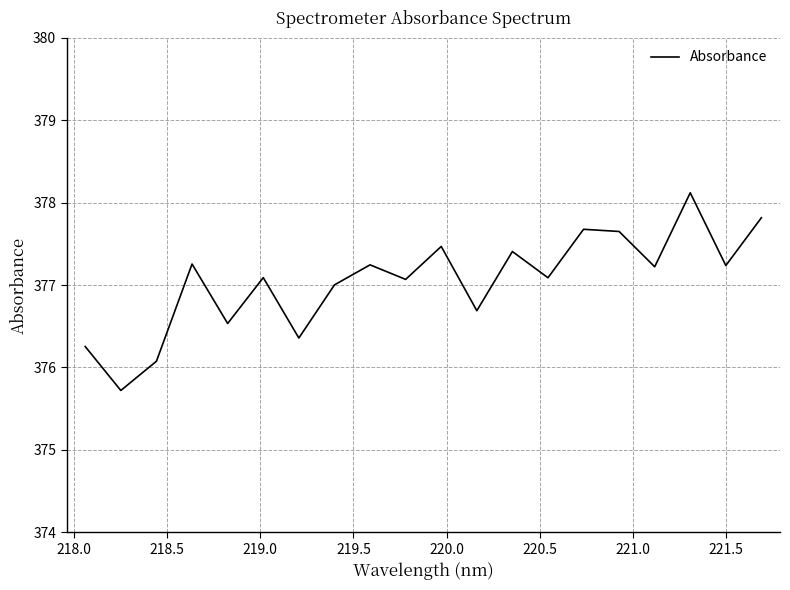

What is the greatest value displayed?

378.1